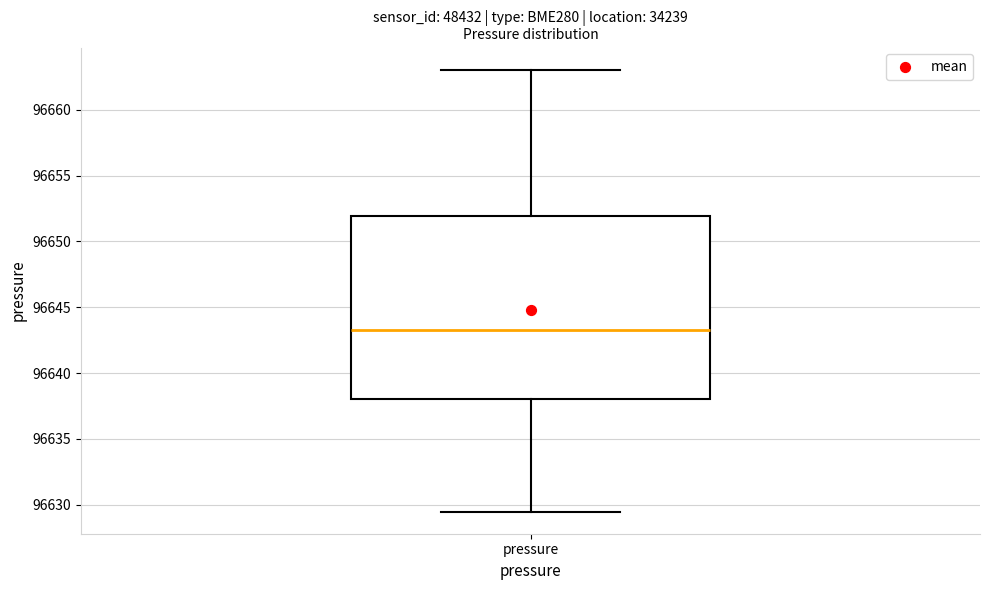

Where does the median line of the box for pressure sit on the y-axis? The values are not printed on the chart, so give them approximately, as read against the axis.

96643.5